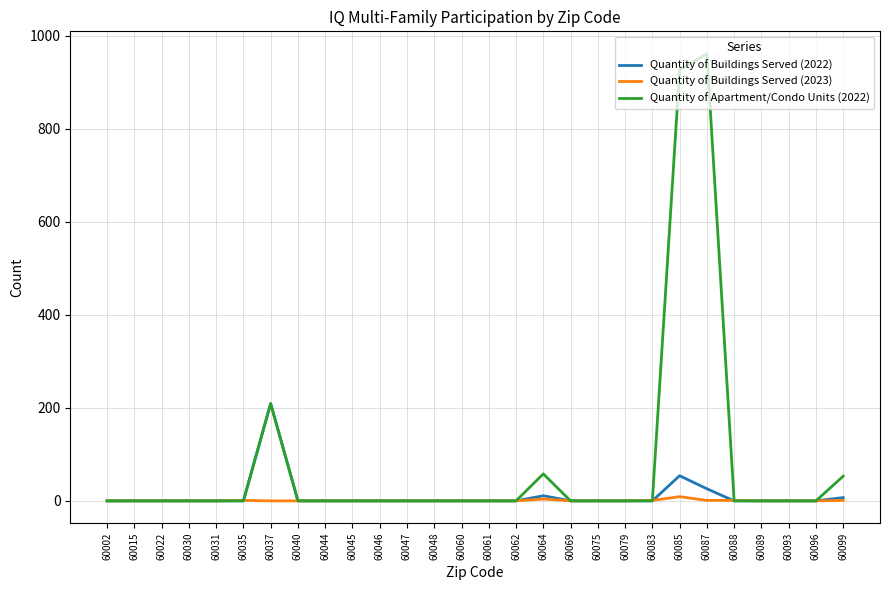

What is the greatest value displayed?

961